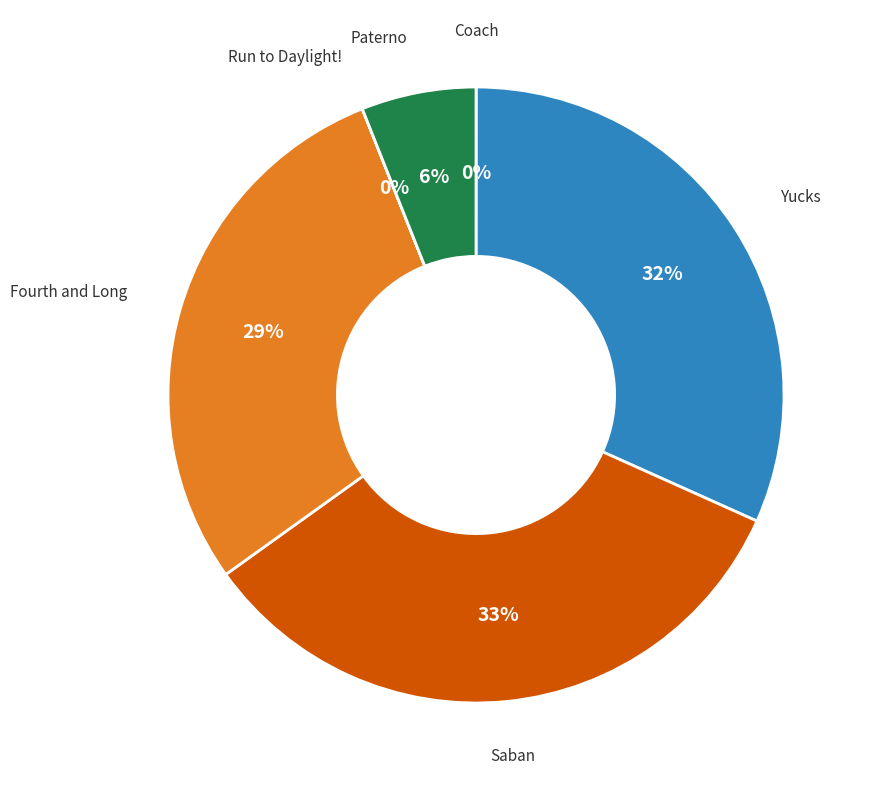

To the nearest percent, what is the difference between the largest and smallest slice percentages?

33%